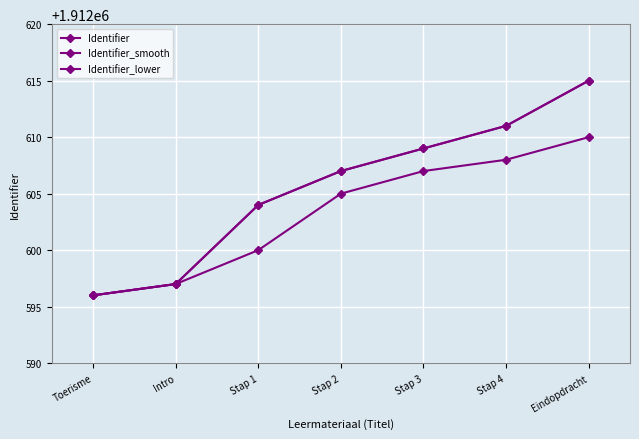

Does the chart have visible grid lines?

Yes